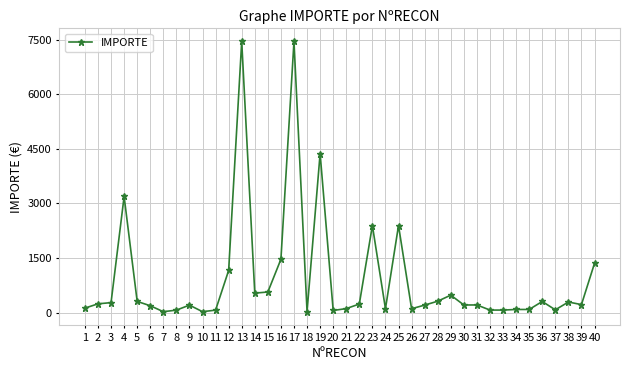

What is the difference between the maximum and second lowest values?

7425.3